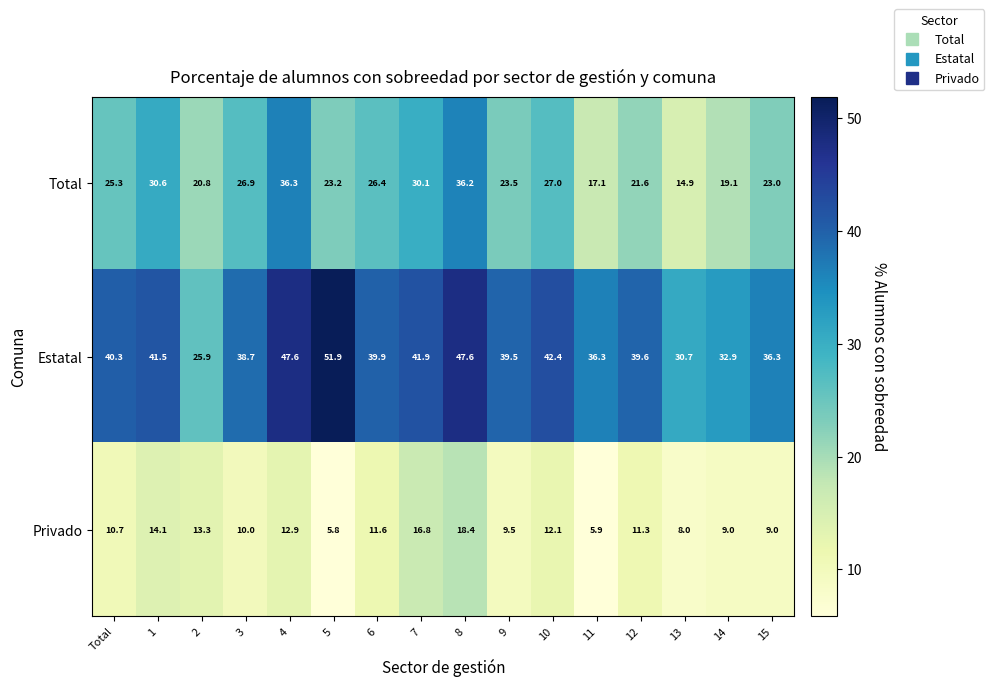

What is the greatest value displayed?

51.9